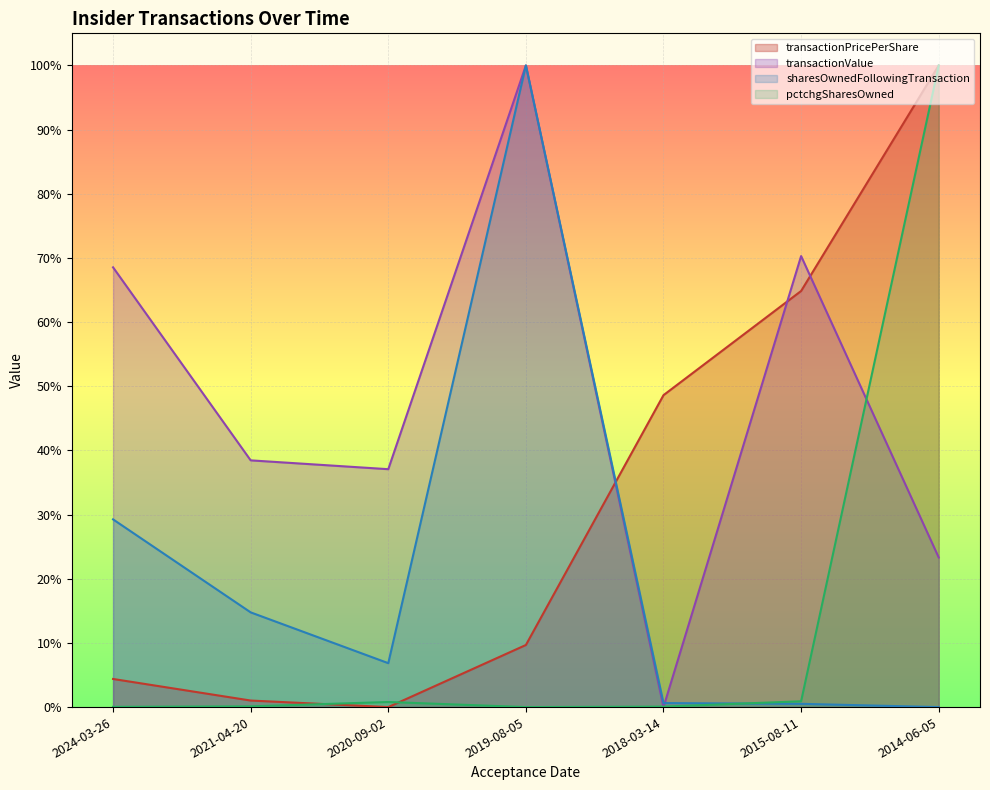

Reading left to right, list all the values displayed in this chart.

transactionPricePerShare: 0.0	0.0	0.0	0.1	0.5	0.6	1.0
transactionValue: 0.7	0.4	0.4	1.0	0.0	0.7	0.2
sharesOwnedFollowingTransaction: 0.3	0.1	0.1	1.0	0.0	0.0	0.0
pctchgSharesOwned: 0.0	0.0	0.0	0.0	0.0	0.0	1.0